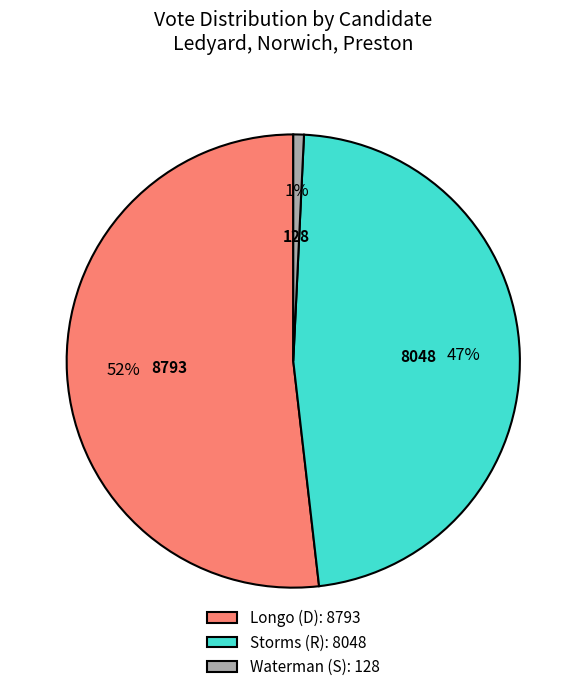

Is the sum of Longo (D): 8793 and Storms (R): 8048 greater than half?

Yes